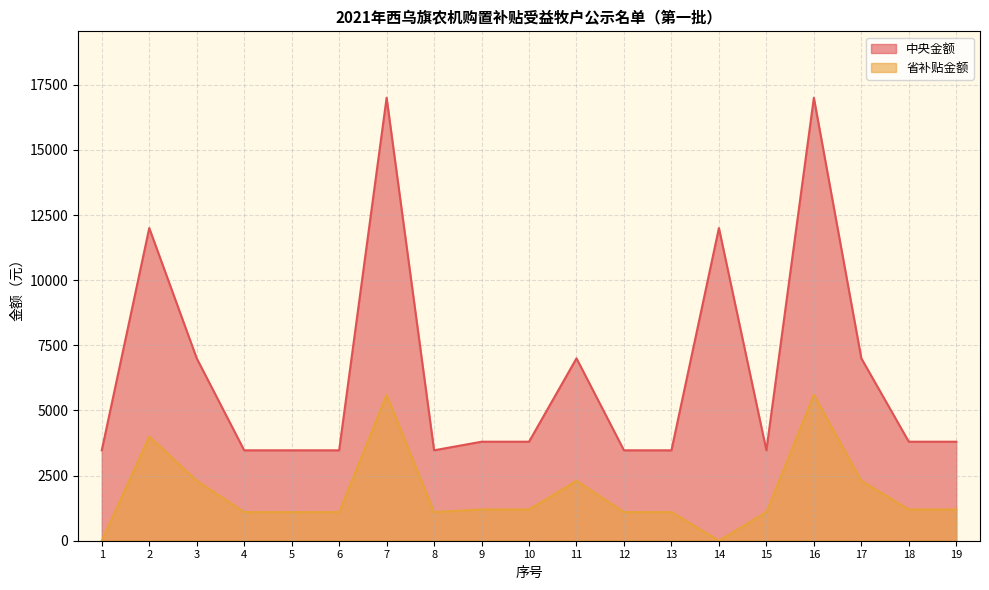

At which category does 中央金额 reach its first local valley?

8